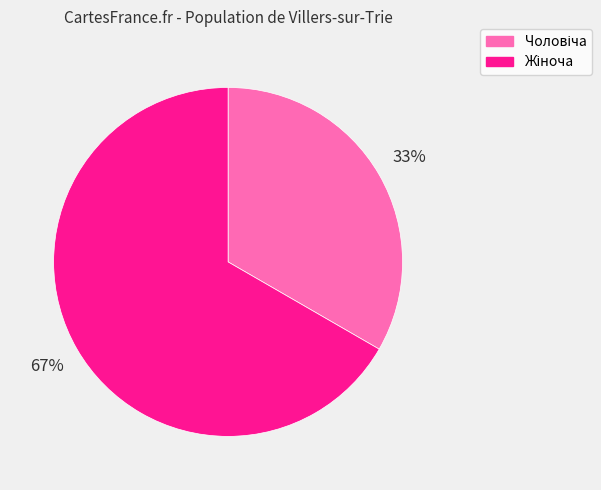

Is there a majority slice in this chart?

Yes